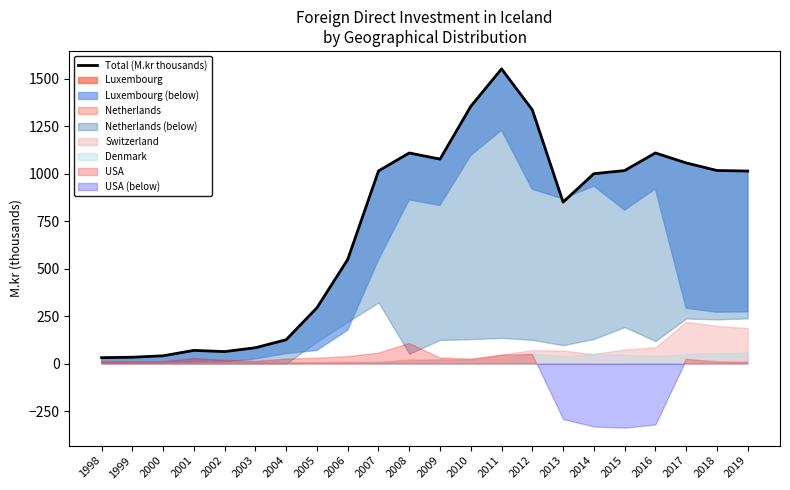

True or false: the data has more than 0 interior local peaks.

True